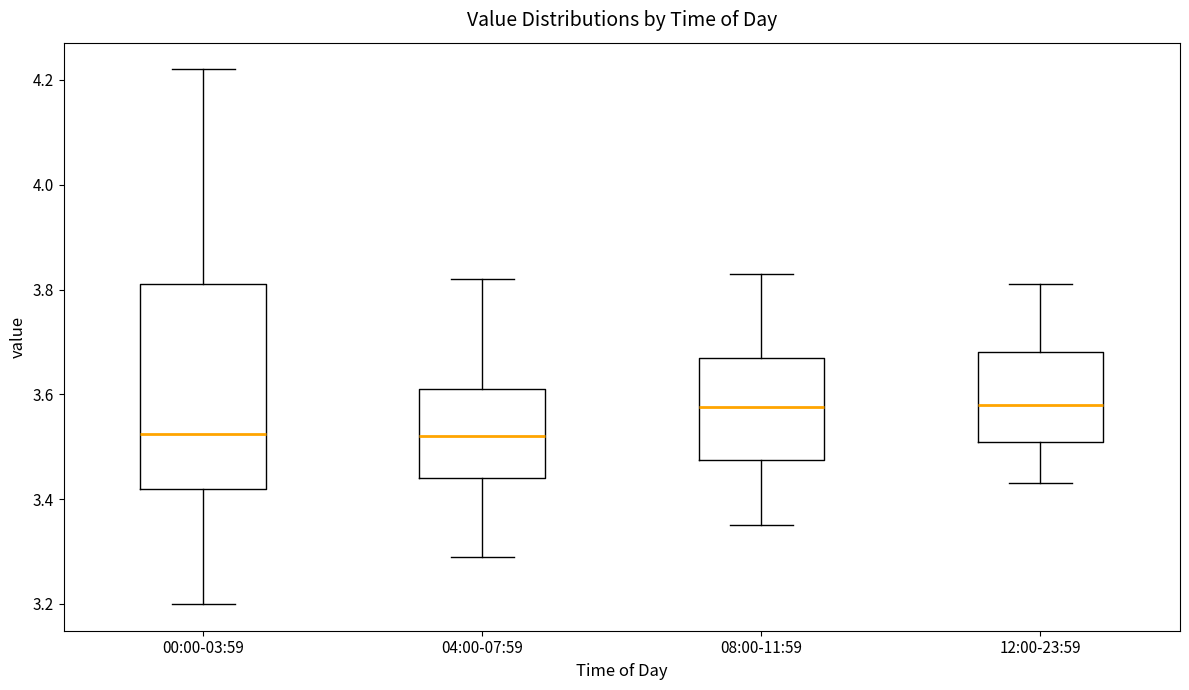

Reading left to right, transcribe this box plot: for each box, give where its median line is, the range the box spans, and where its two whiskers end, as read against the y-axis. The values are not printed on the chart, so give them approximately, as read against the axis.

00:00-03:59: median 3.52, box 3.42 to 3.82, whiskers 3.20 to 4.22
04:00-07:59: median 3.52, box 3.44 to 3.62, whiskers 3.30 to 3.82
08:00-11:59: median 3.58, box 3.48 to 3.68, whiskers 3.36 to 3.84
12:00-23:59: median 3.58, box 3.52 to 3.68, whiskers 3.44 to 3.82